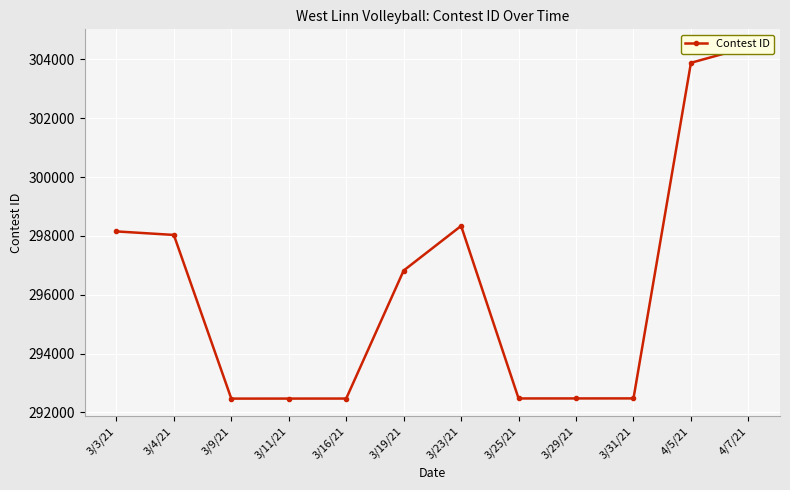

What is the value of the 5th point from the left?

292471